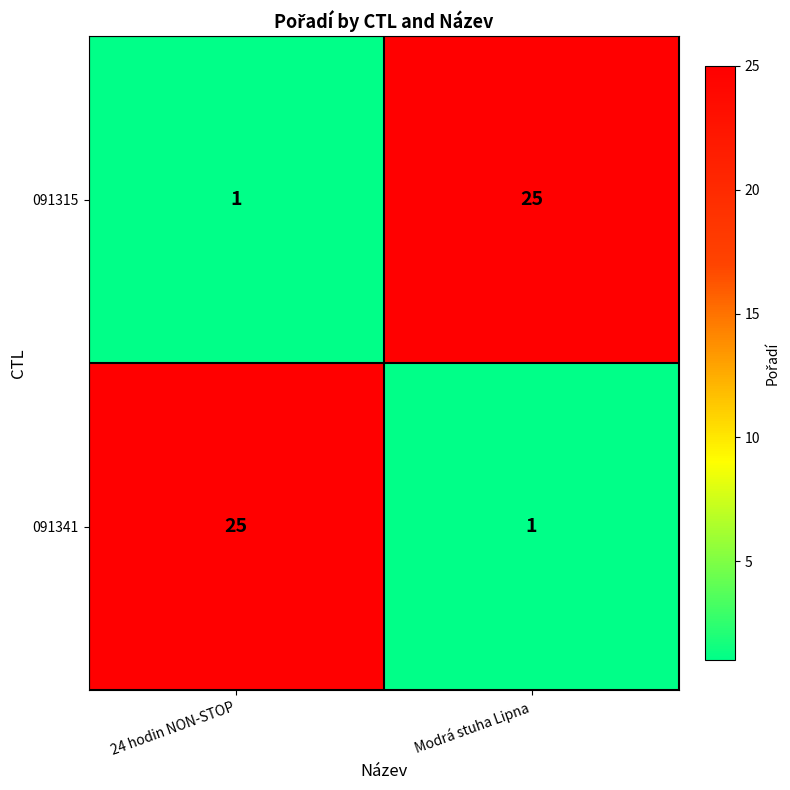

Rank the series at 24 hodin NON-STOP from lowest to highest value.

091315, 091341